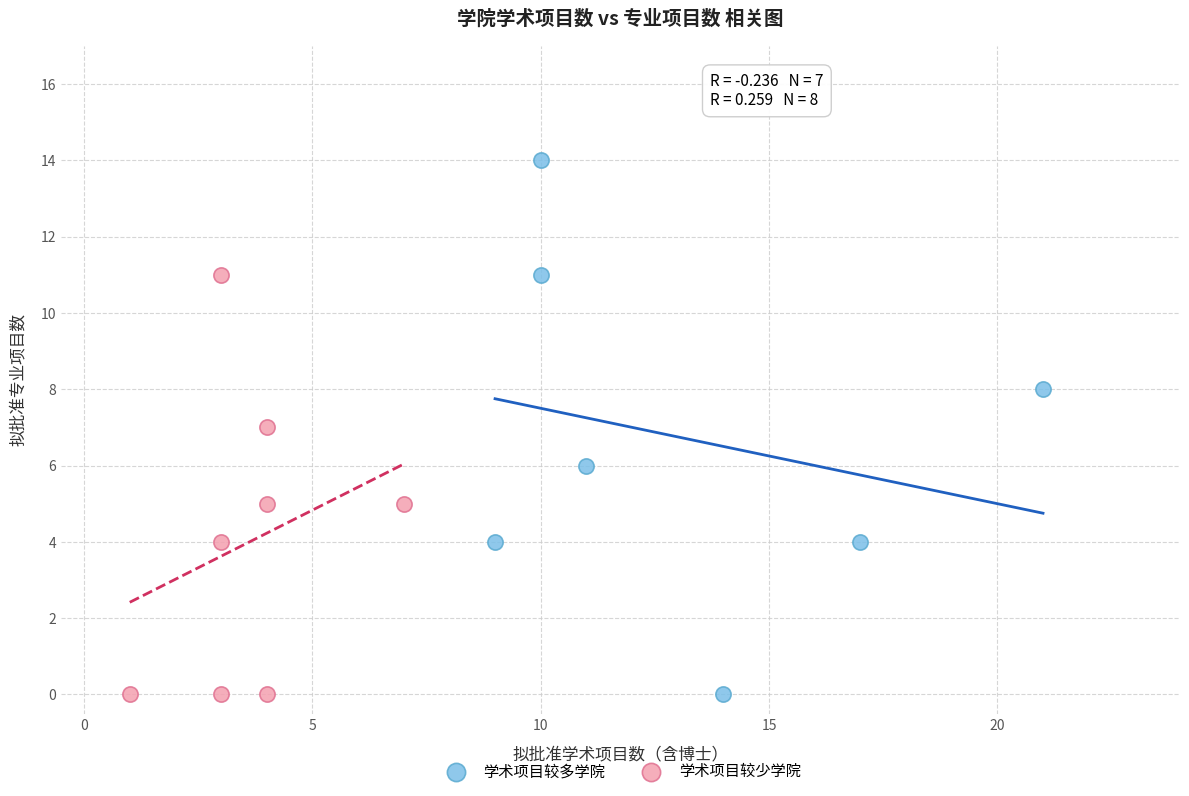

Which series contains the highest Y value?

学术项目较多学院